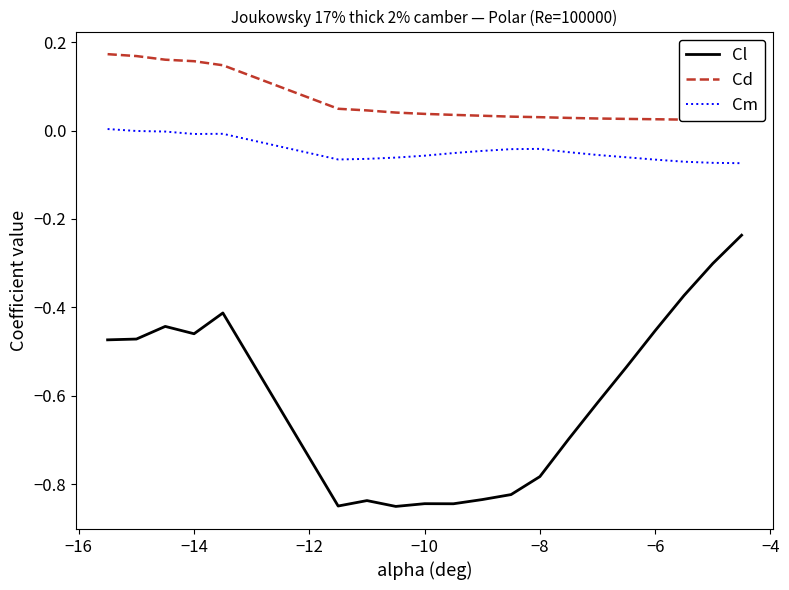

In Cl, how many points are lower than both neighbors (excluding endpoints)?

4